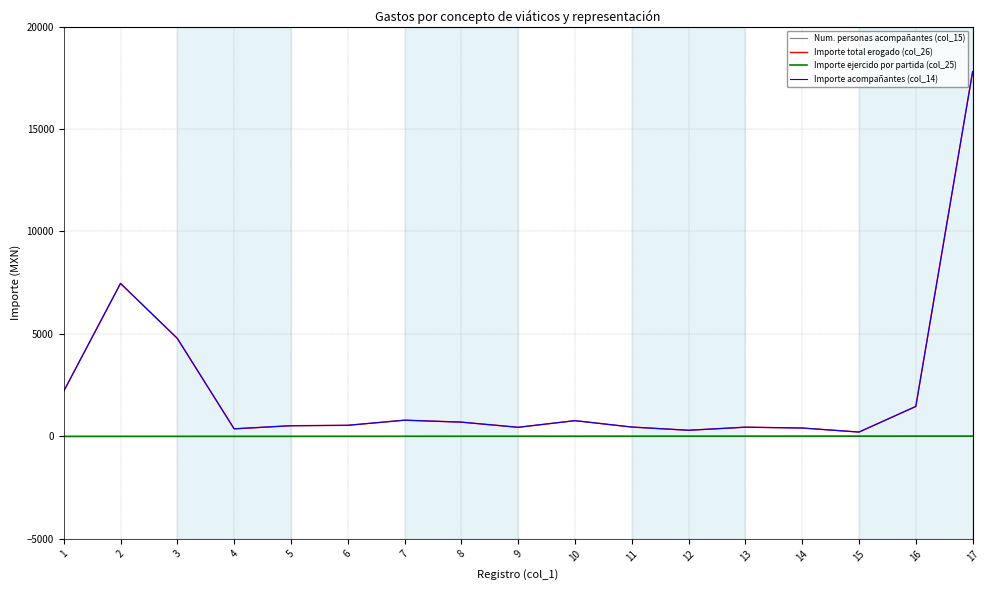

At which category is the sum across all series the highest?

17